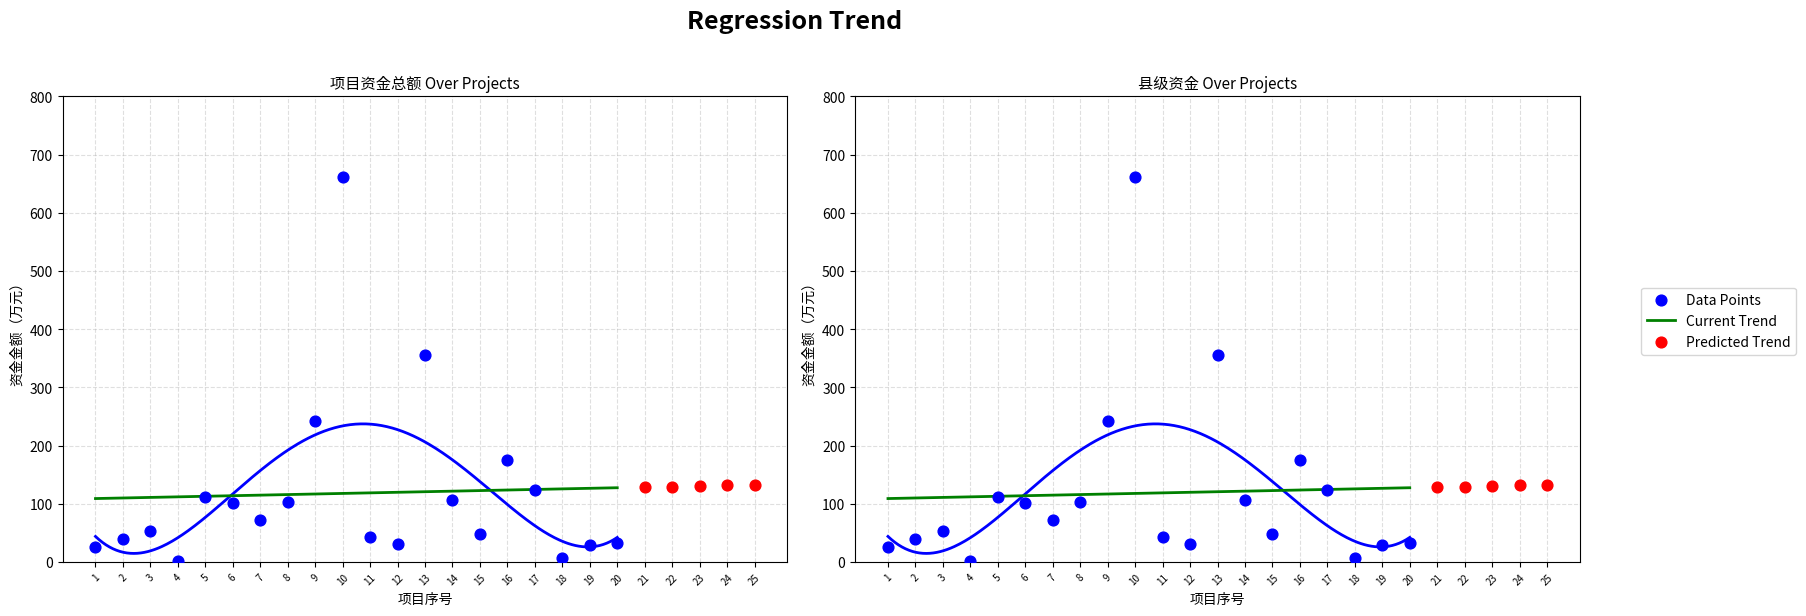

Which series has the largest Y range (max minus min)?

项目资金总额（万元）